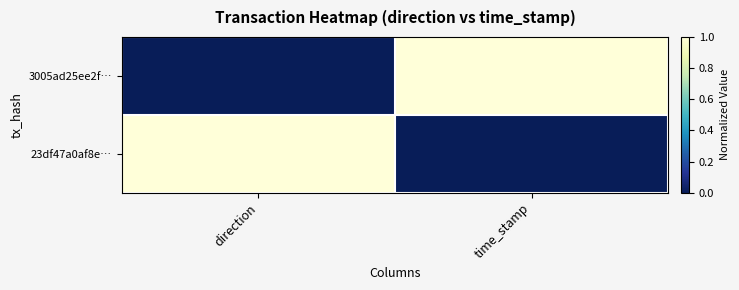

Rank the series at direction from highest to lowest value.

23df47a0af8e…, 3005ad25ee2f…